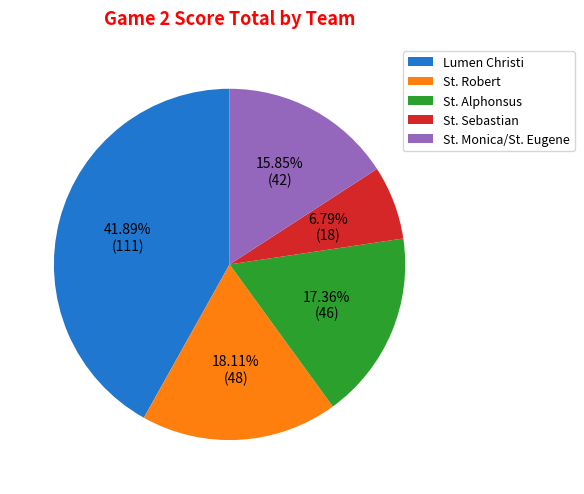

Does any single category account for the majority?

No